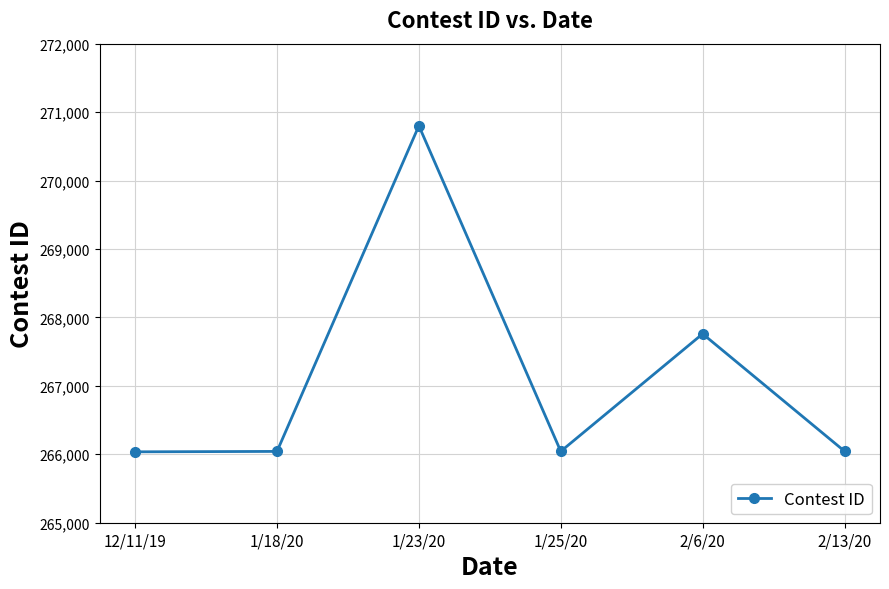

How many series are shown in this chart?

1